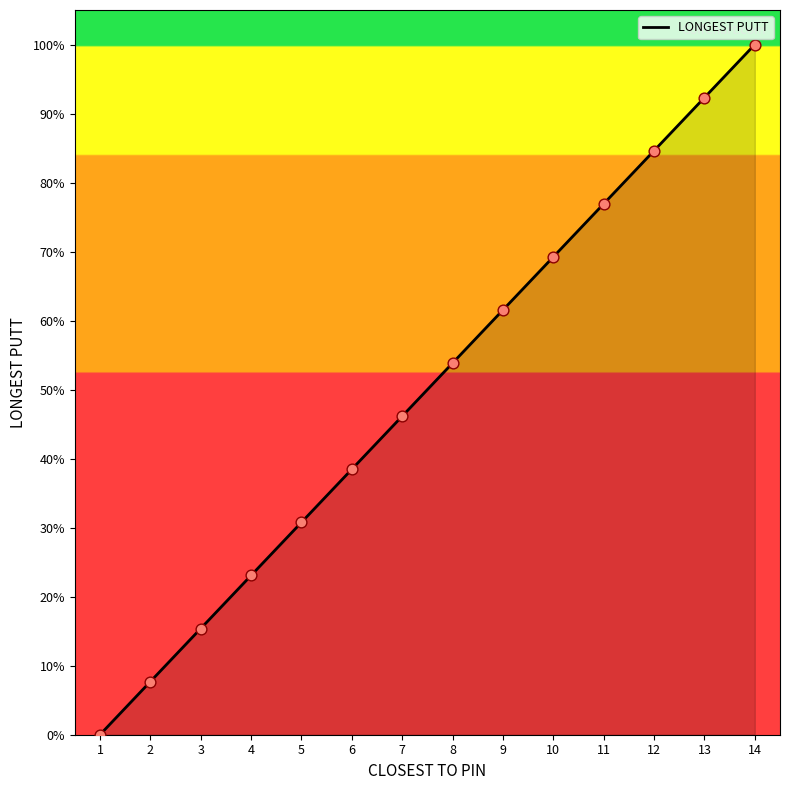

Between 3 and 2, which is larger?

3